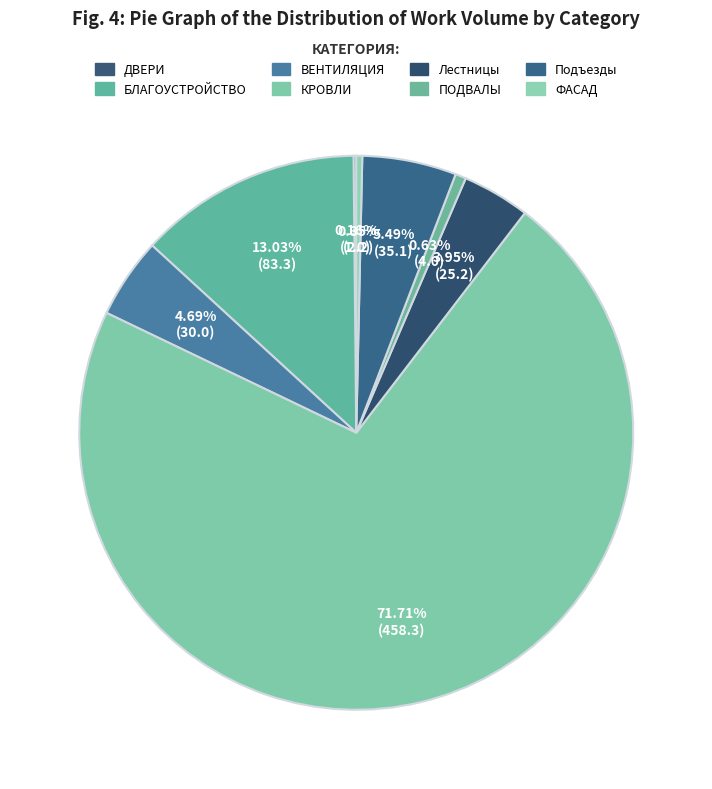

Is it true that БЛАГОУСТРОЙСТВО is 24% of the pie?

False